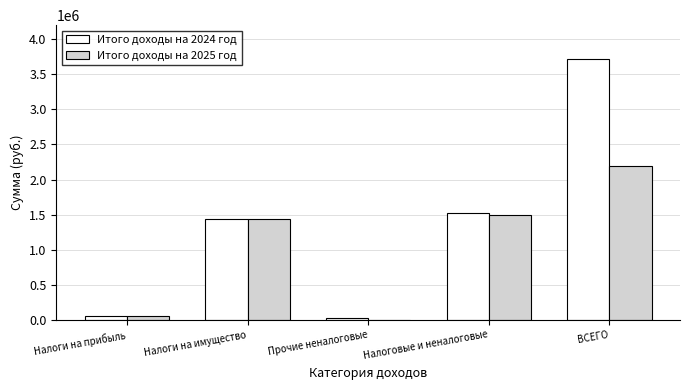

At which category is the sum across all series the highest?

ВСЕГО